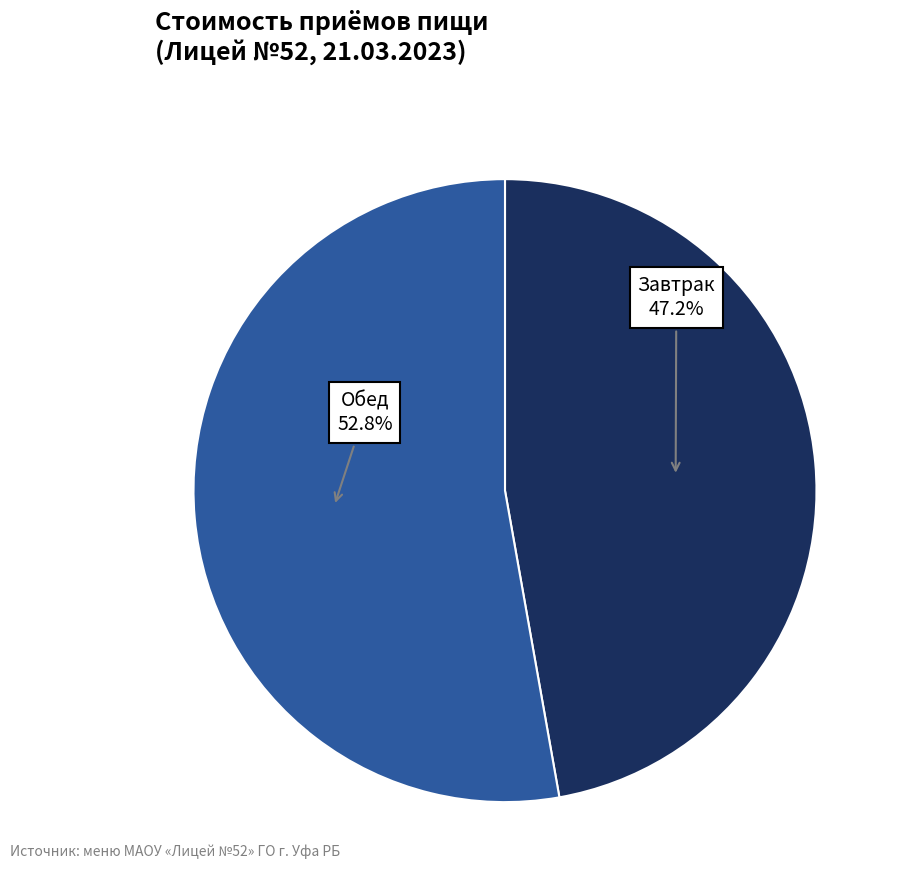

Does any single category account for the majority?

Yes